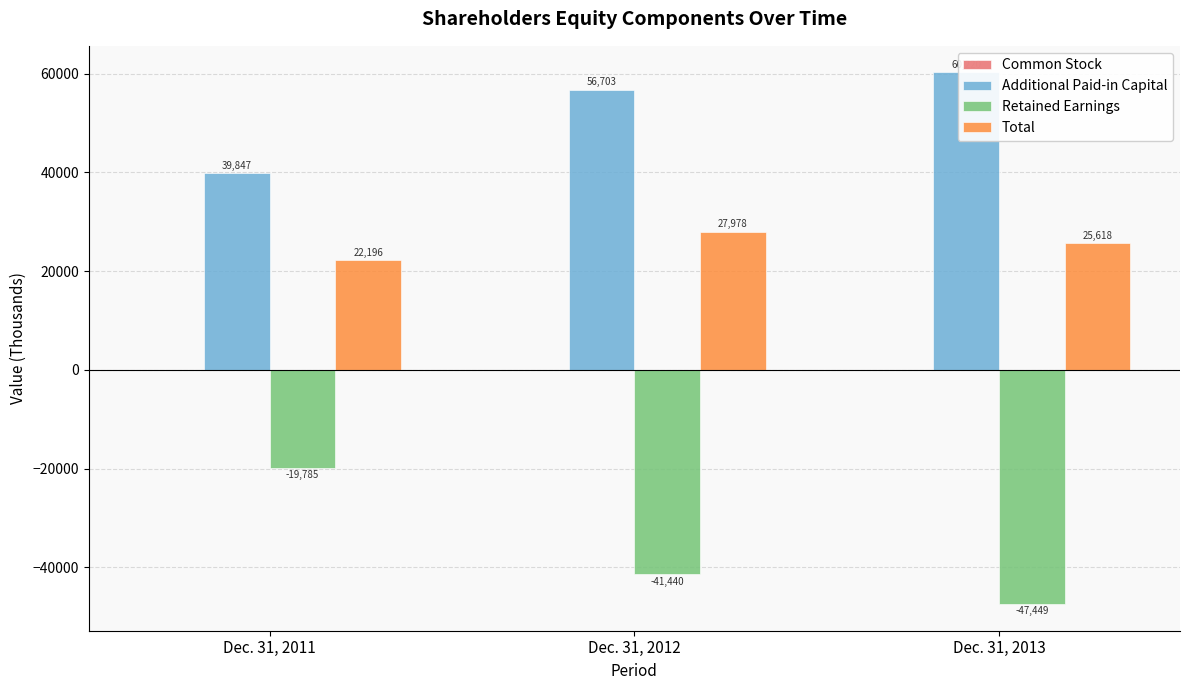

What is the value of the Retained Earnings bar at the 2nd from the left?

-41440